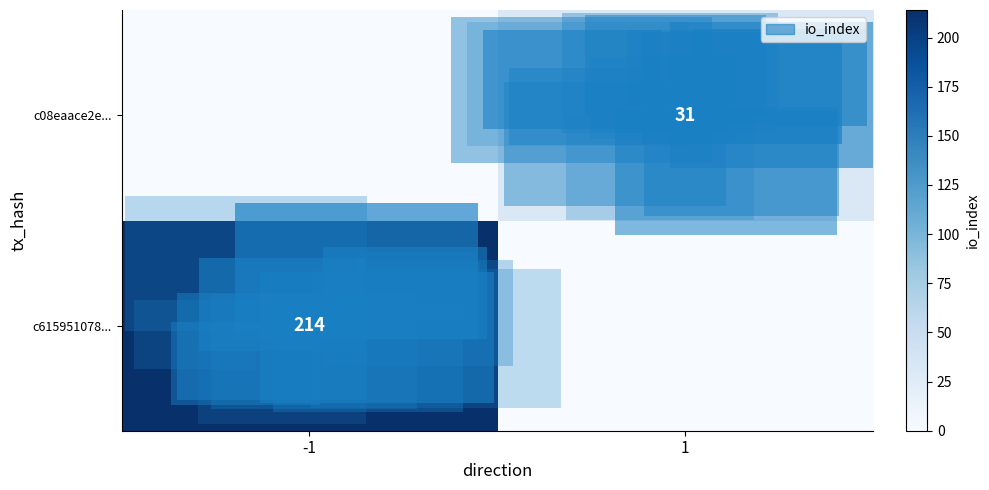

What is the sum of all row_1 values?

31